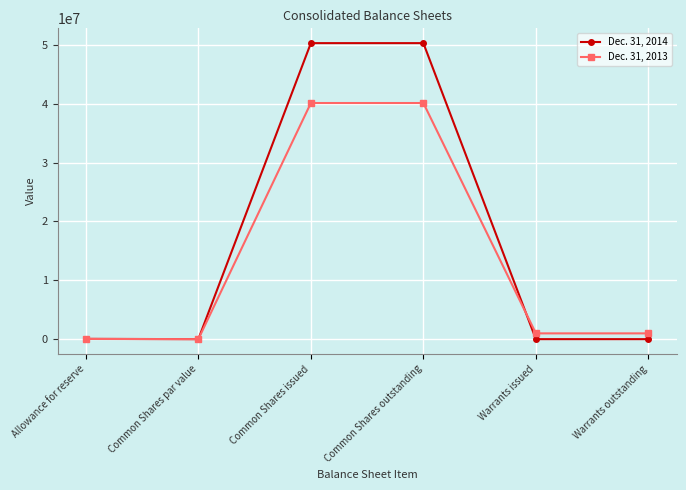

Which series has the widest spread of values?

Dec. 31, 2014